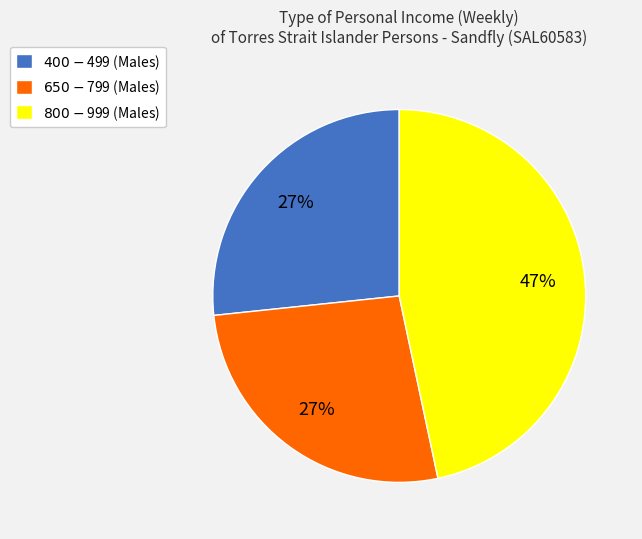

Which category has the biggest portion of the pie?

$800-$999